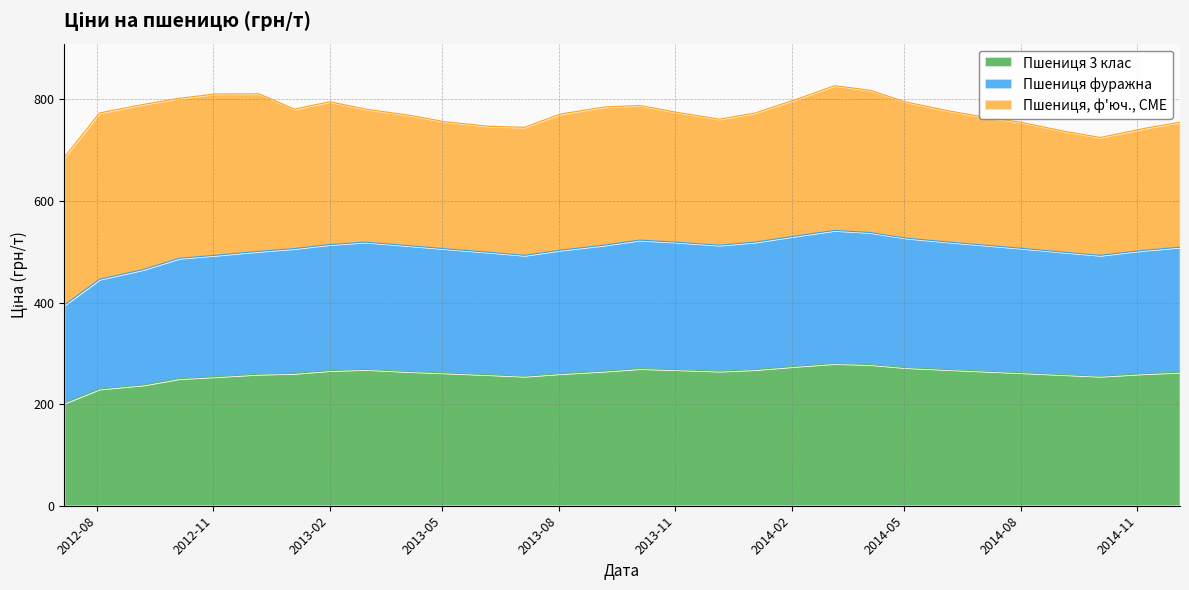

What is the highest value of the Пшениця 3 клас series?

280.0